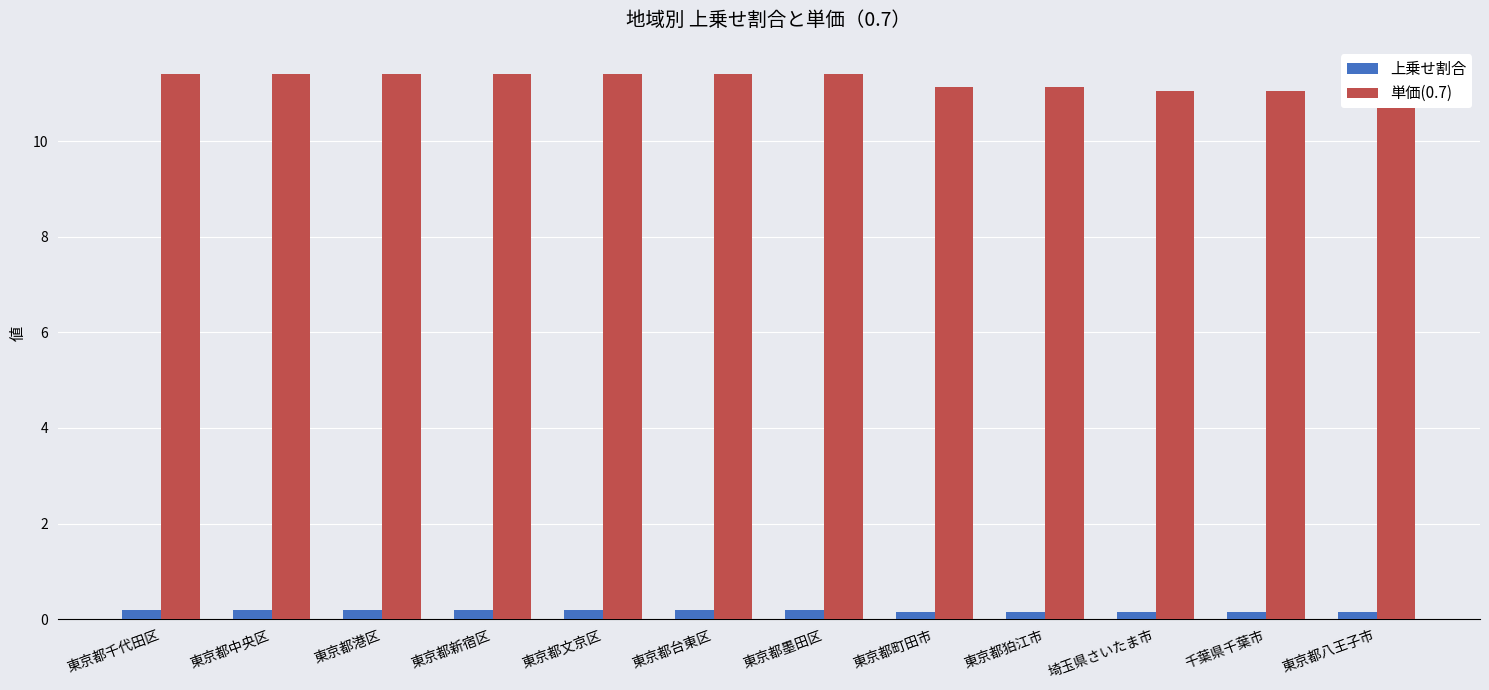

Rank the series at 東京都八王子市 from lowest to highest value.

上乗せ割合, 単価(0.7)